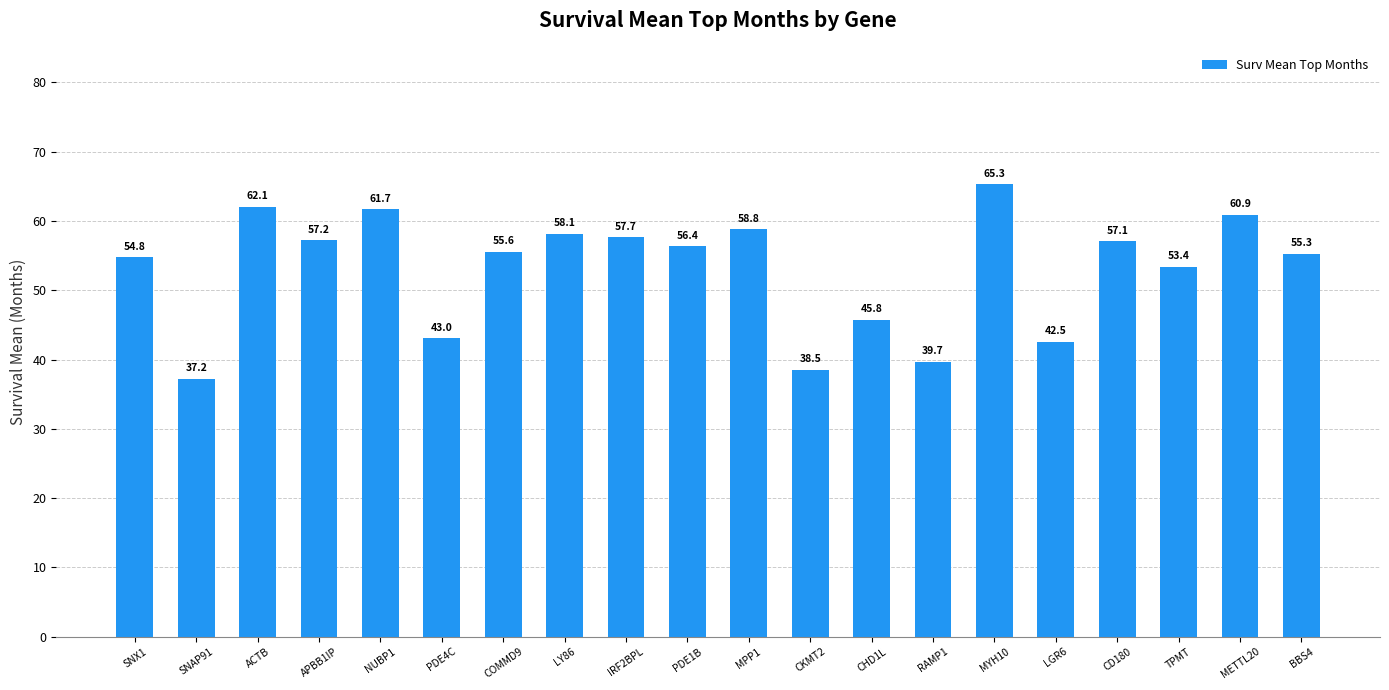

What is the label of the 16th bar from the left?

LGR6